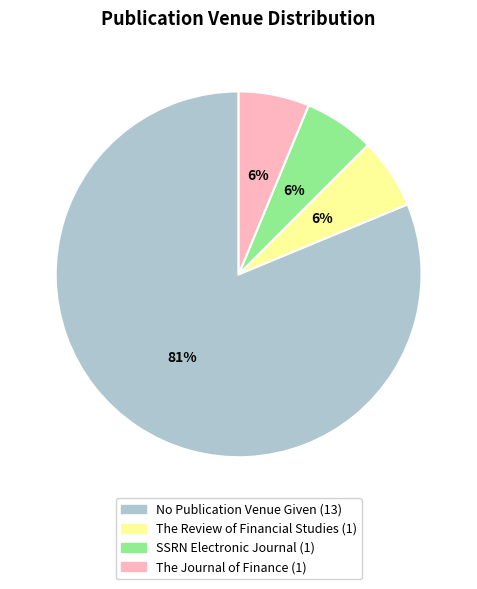

Which has a higher value, The Review of Financial Studies or No Publication Venue Given?

No Publication Venue Given